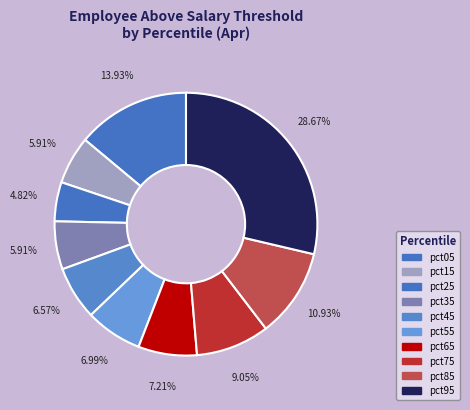

Rank the categories by value from highest to lowest.

pct95, pct05, pct85, pct75, pct65, pct55, pct45, pct35, pct15, pct25